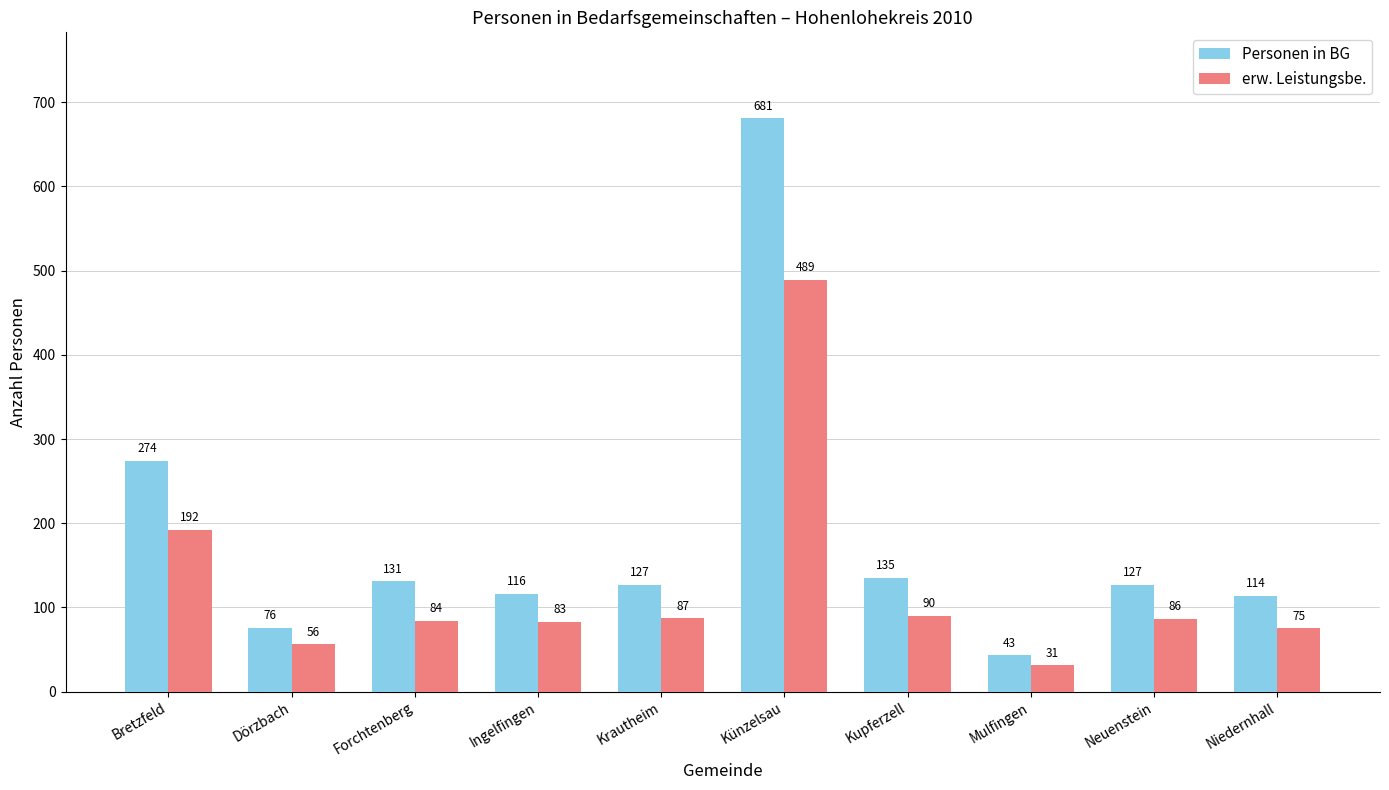

Reading left to right, list all the values displayed in this chart.

Personen in BG: 274	76	131	116	127	681	135	43	127	114
erw. Leistungsbe.: 192	56	84	83	87	489	90	31	86	75